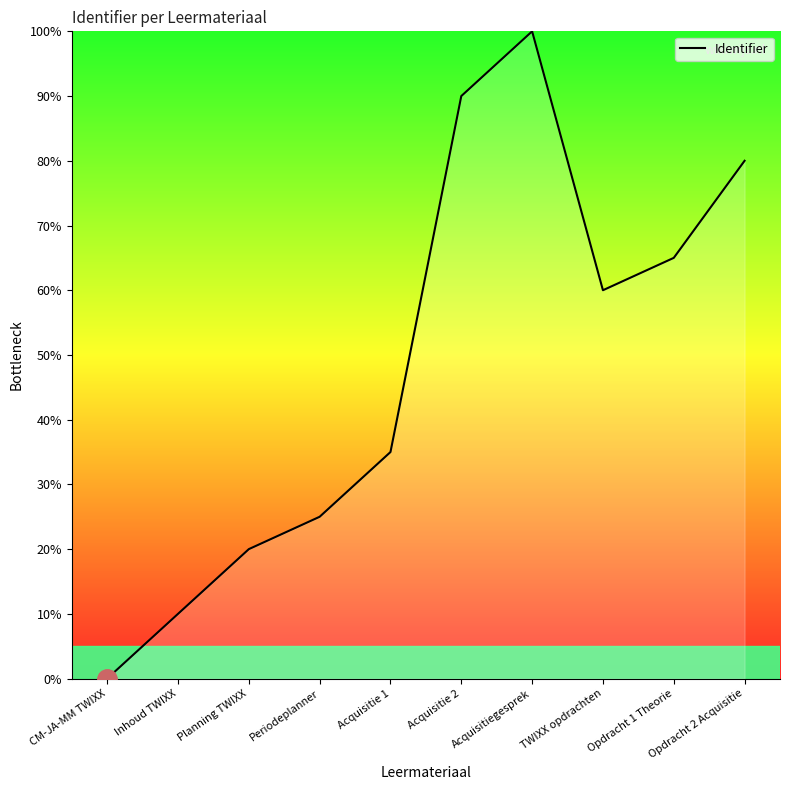

Reading left to right, list all the values displayed in this chart.

CM-JA-MM TWIXX=0	Inhoud TWIXX=10	Planning TWIXX=20	Periodeplanner=25	Acquisitie 1=35	Acquisitie 2=90	Acquisitiegesprek=100	TWIXX opdrachten=60	Opdracht 1 Theorie=65	Opdracht 2 Acquisitie=80